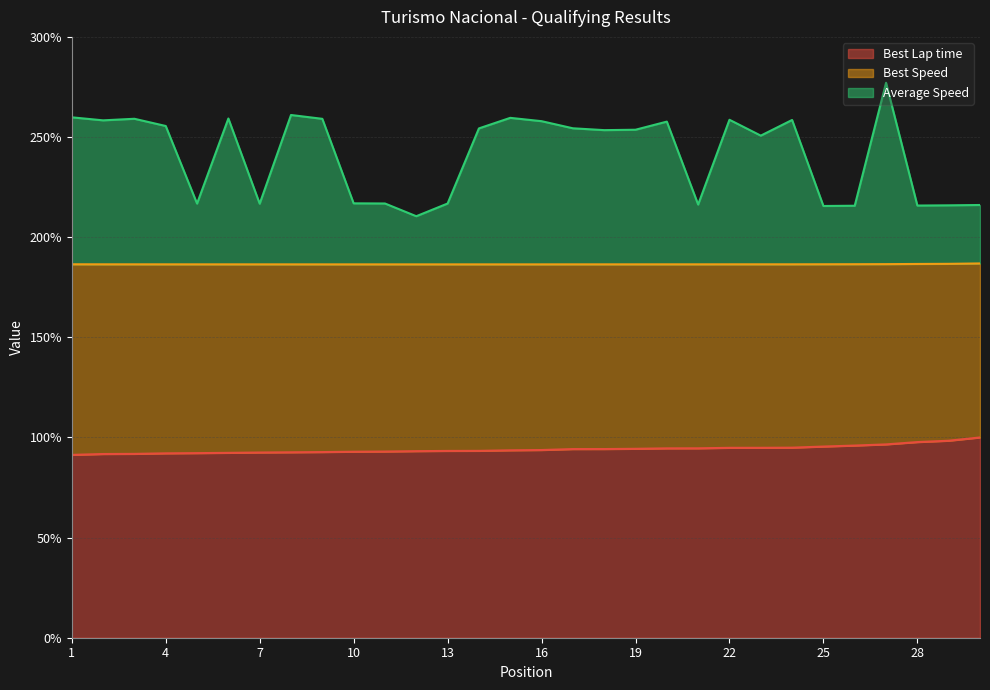

What is the difference between the second highest and second lowest values in the Best Lap time series?

6.6